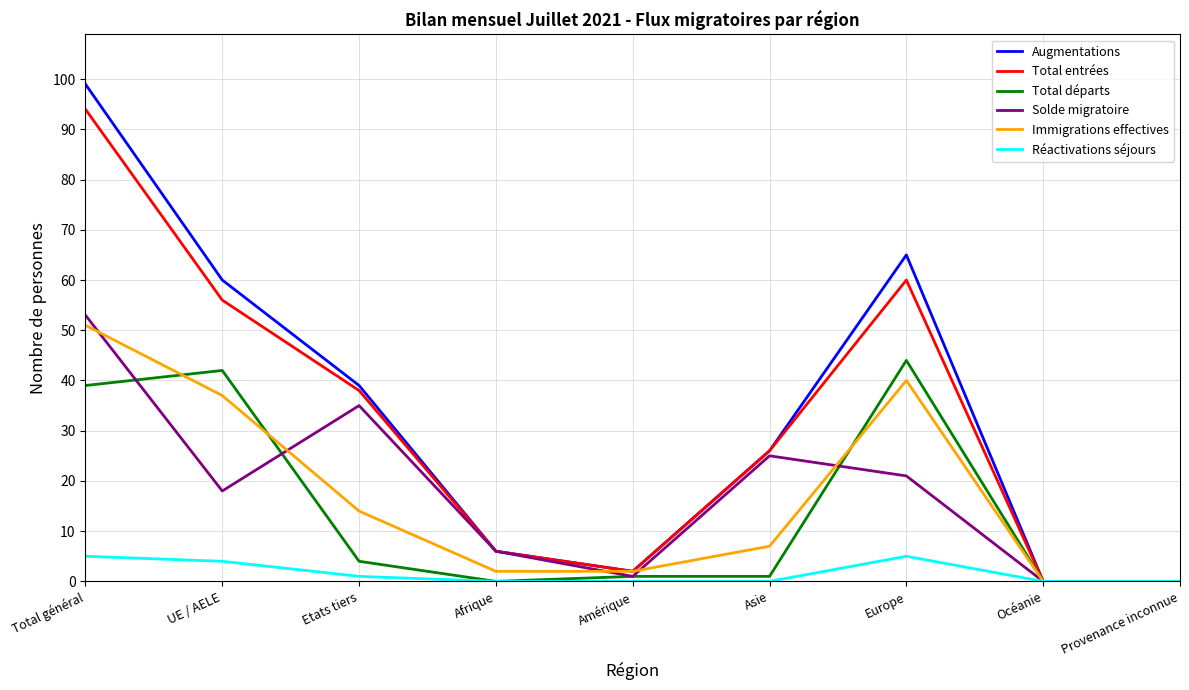

Is this an area chart (filled region under the line)?

No